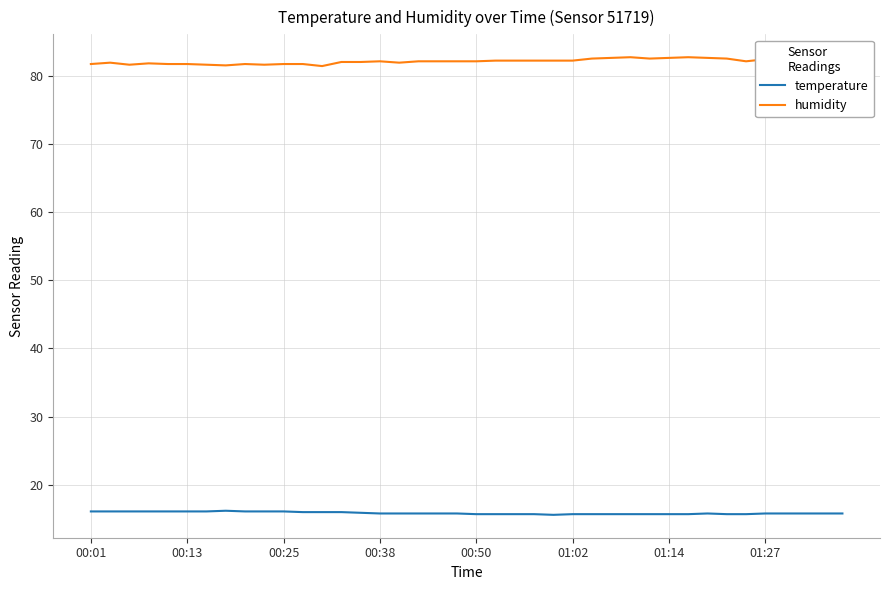

What are all the series names shown in the legend?

temperature, humidity